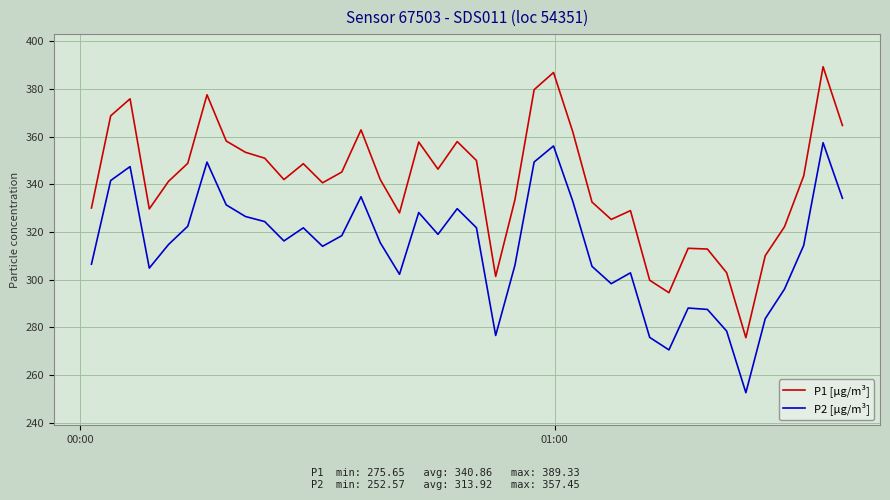

How many categories are shown in the chart?

40